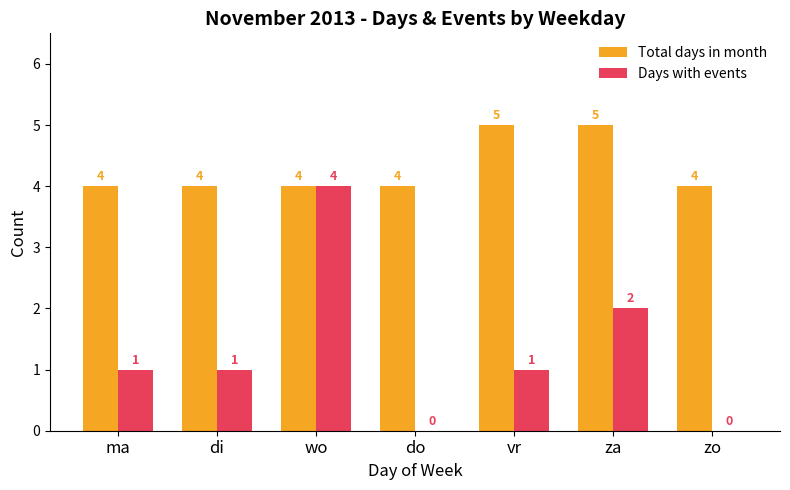

What is the sum of the Total days in month values at di and wo?

8